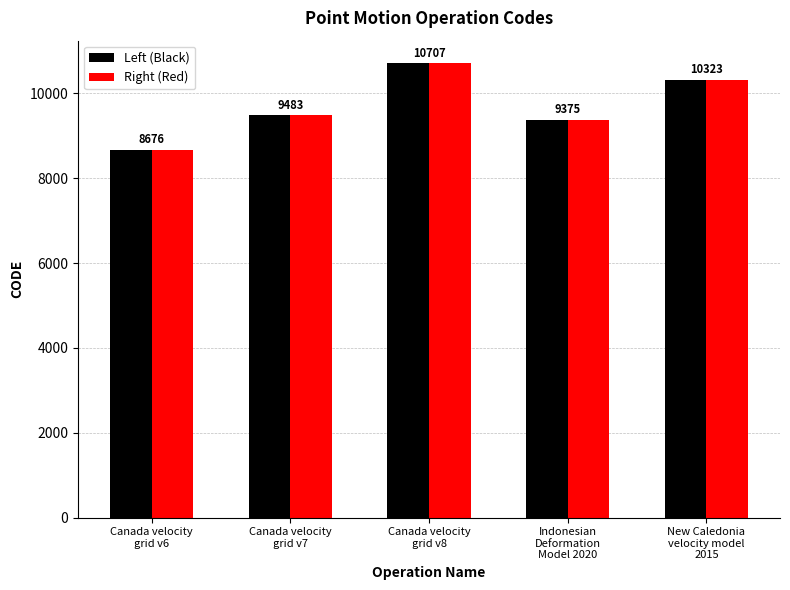

Does the chart contain stacked bars?

No